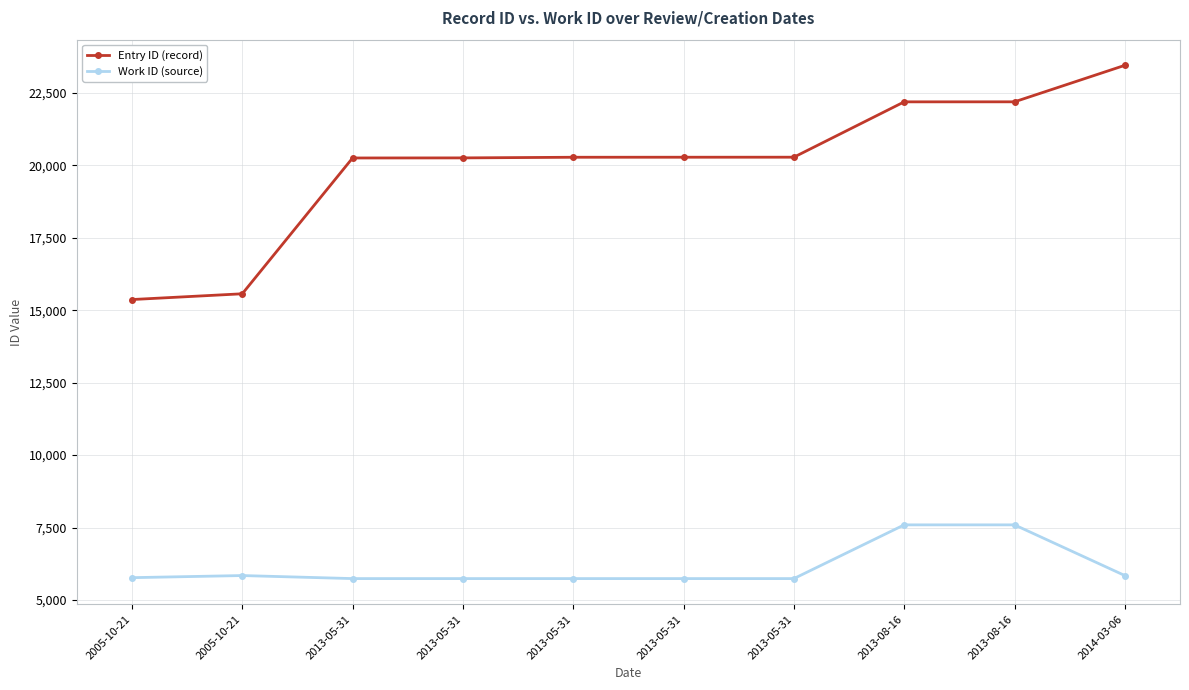

Between 2005-10-21 and 2013-05-31, which series saw the biggest shift?

Entry ID (record)